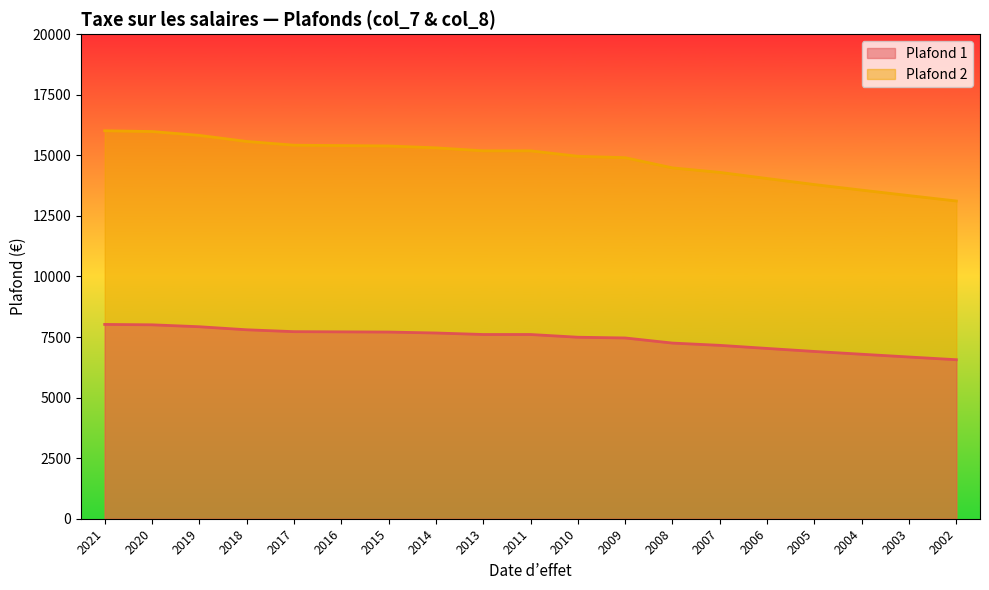

At which label does Plafond 1 reach its minimum?

2002